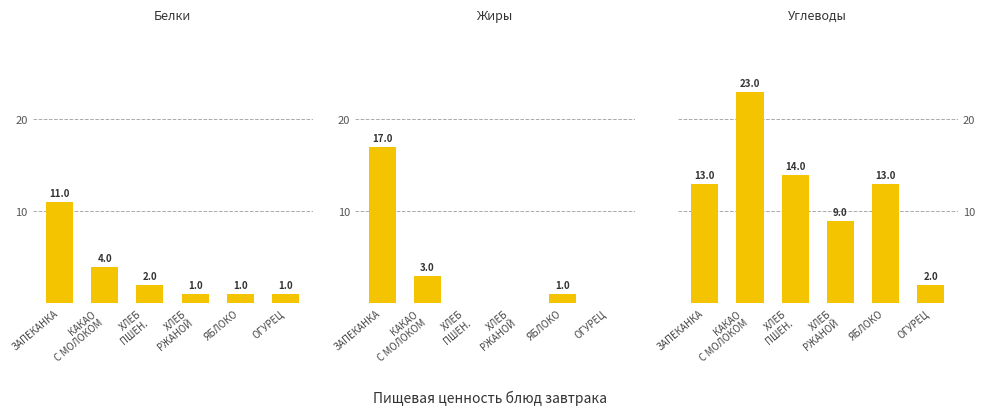

Which series has the largest range (max minus min)?

Углеводы